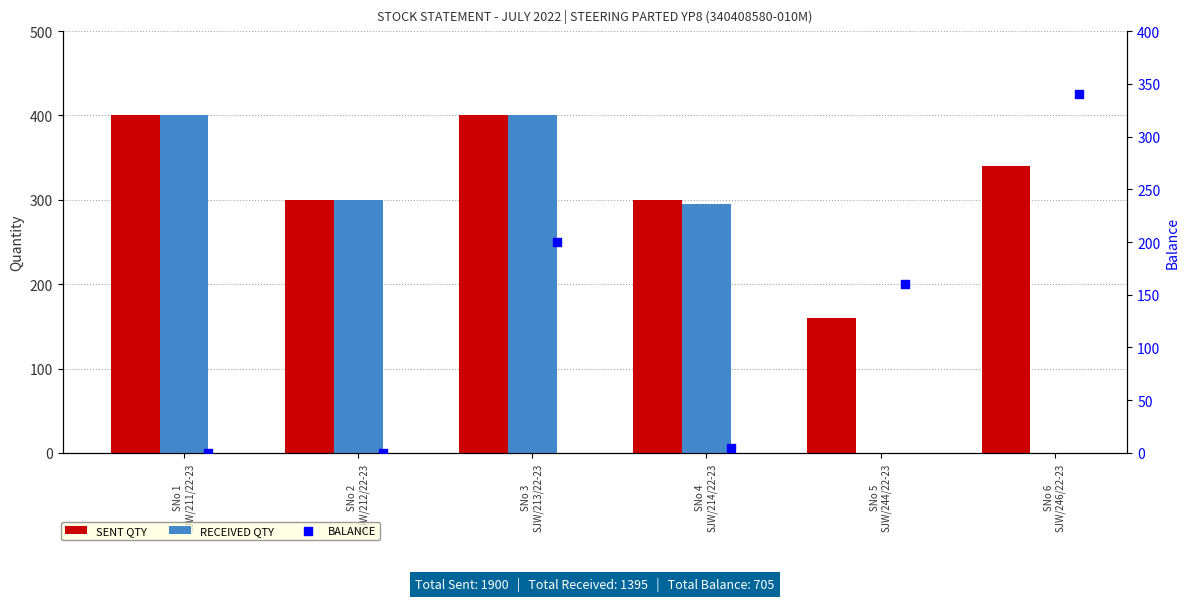

At which category is the sum across all series the highest?

SNo 3
SJW/213/22-23